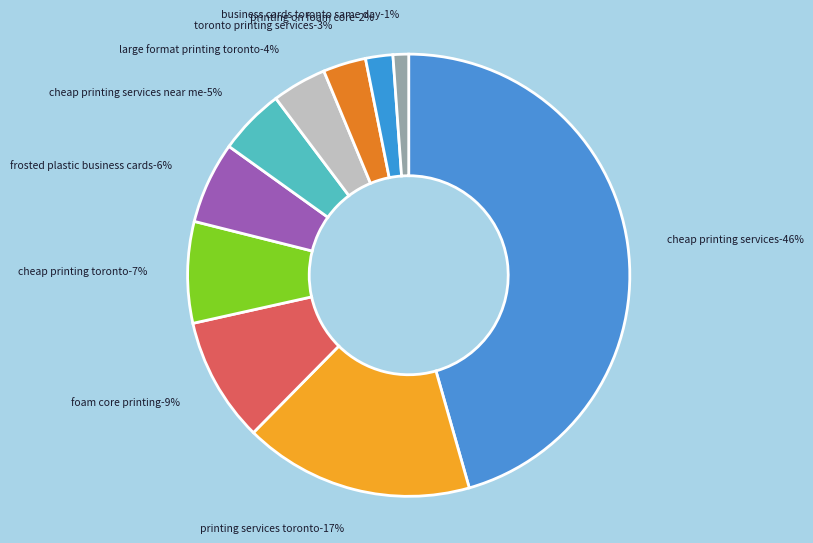

How many slices are in this pie chart?

10